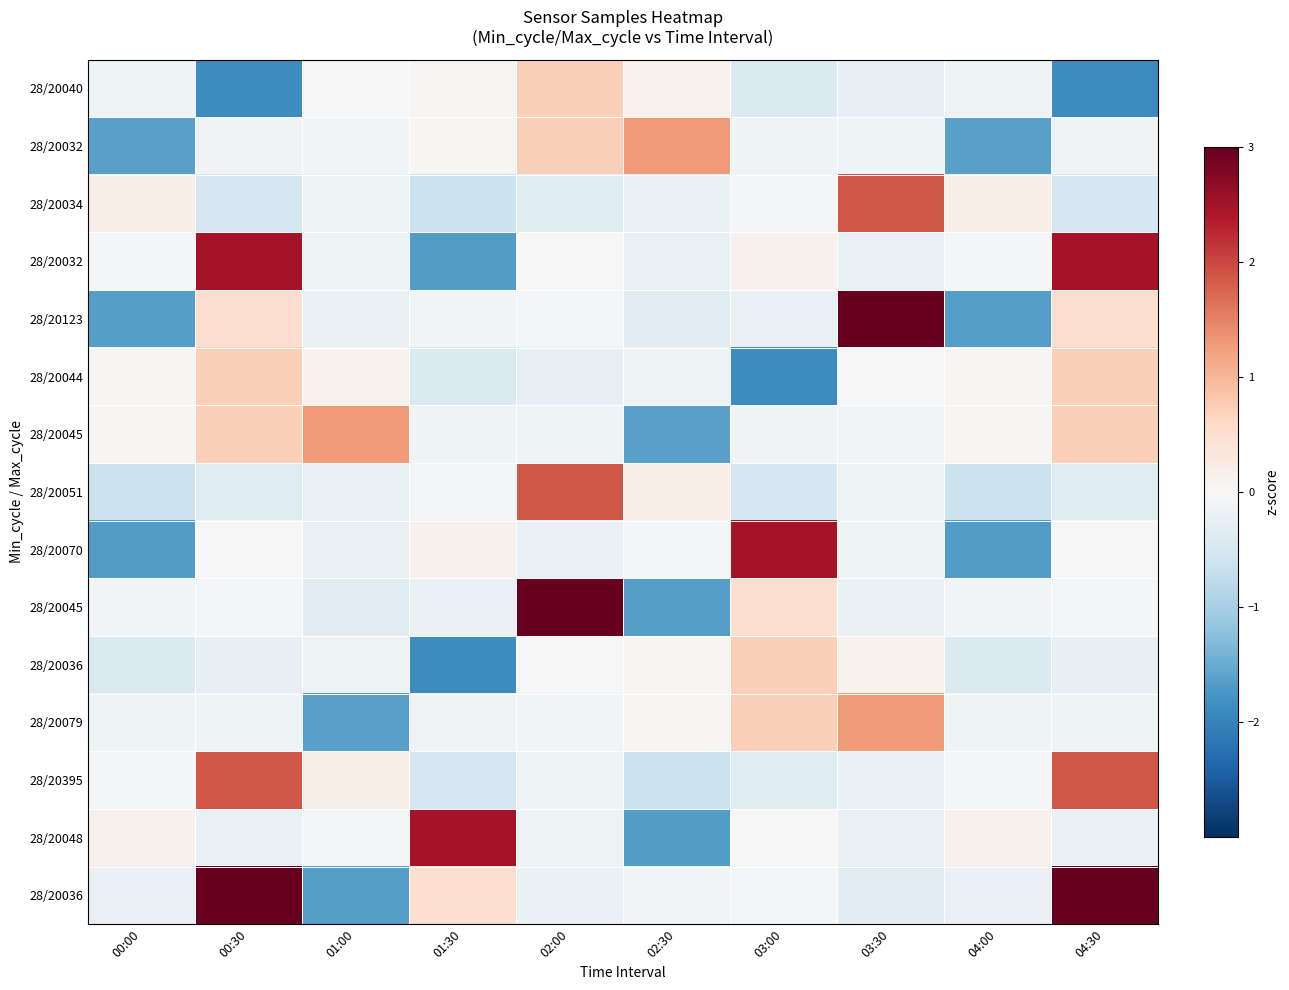

At which category is the sum across all series the highest?

00:30